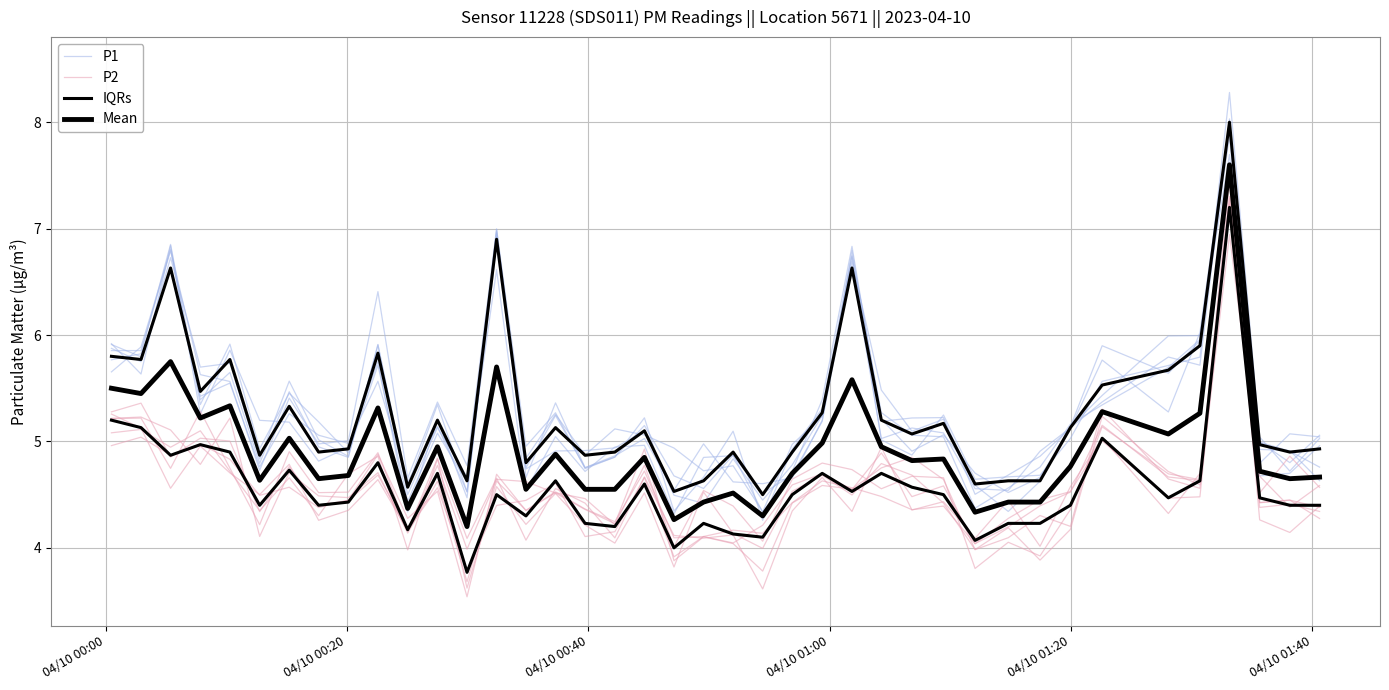

The value of Mean at 21 is 7.3. True or false?

False